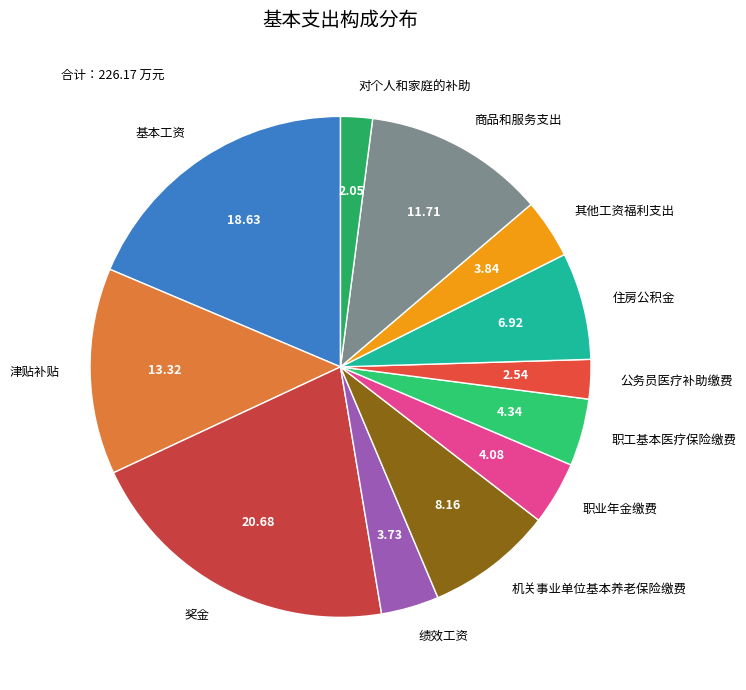

True or false: 职业年金缴费 accounts for 4% of the total.

True